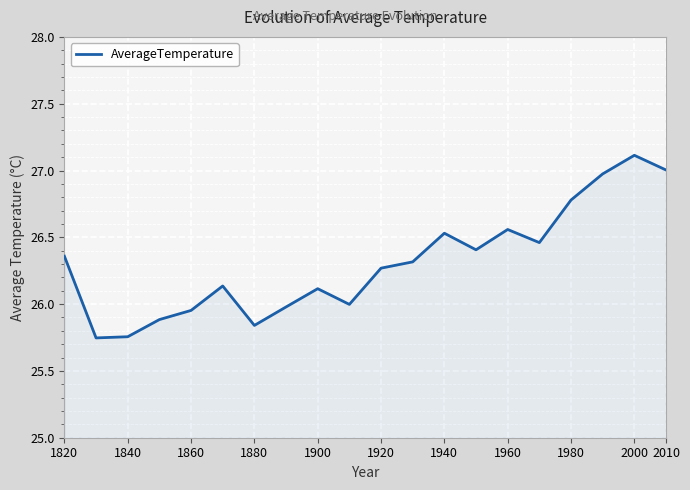

True or false: AverageTemperature has a value of 15.9 at 1880.

False